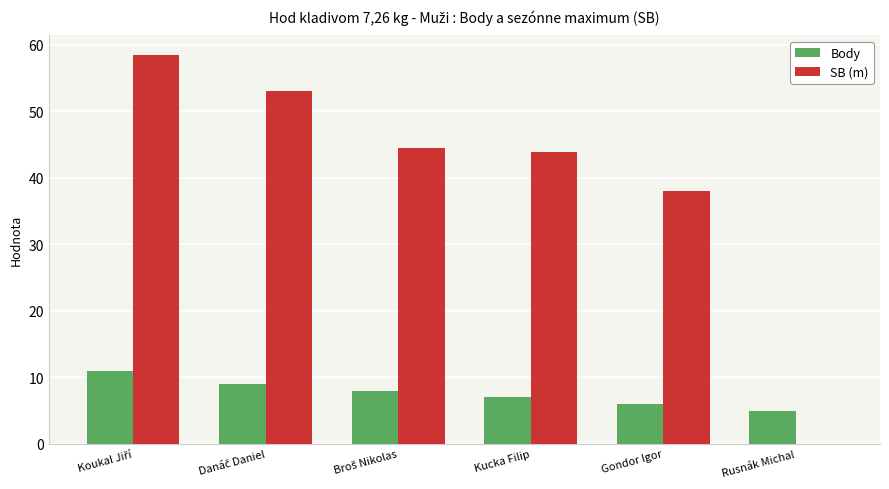

At which label is SB (m) closest to 29?

Gondor Igor